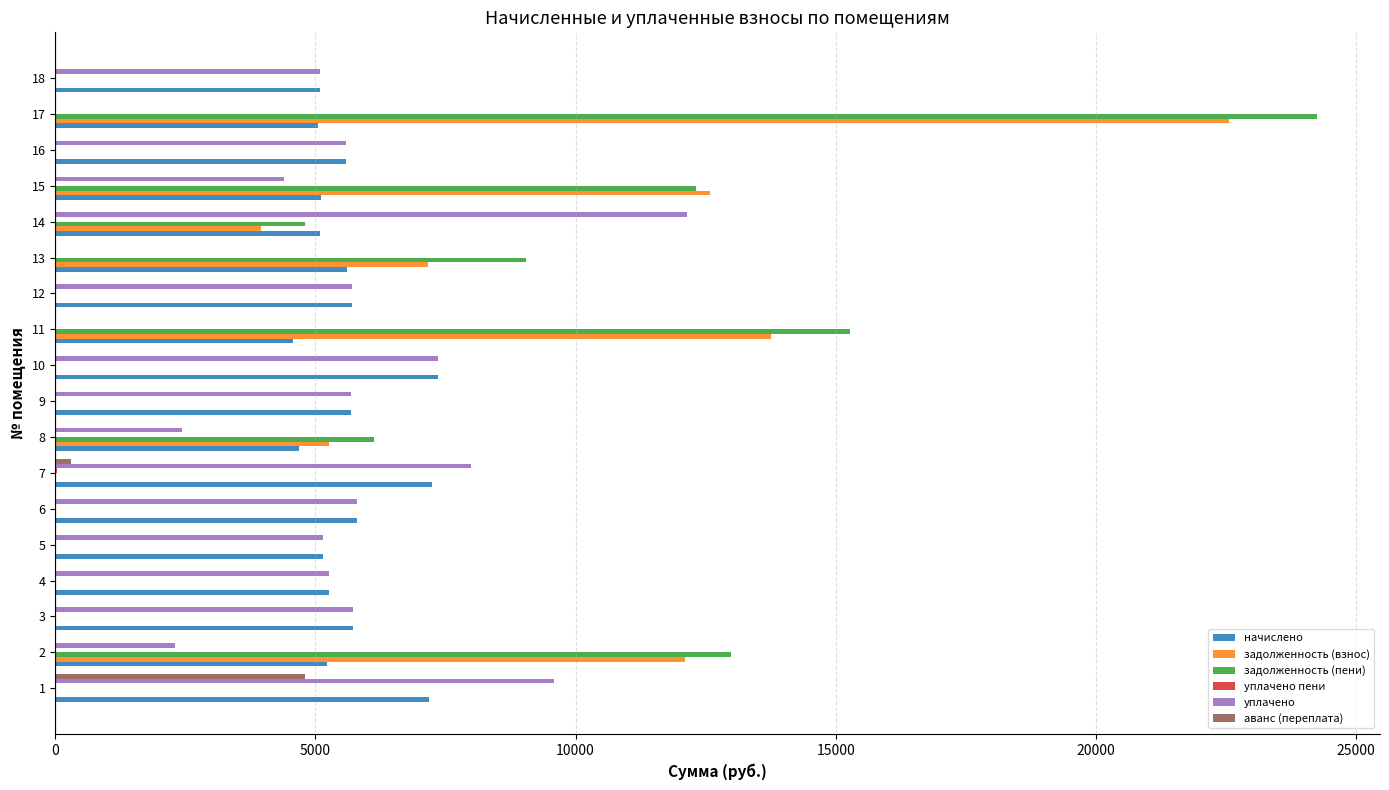

At which category does the chart reach its peak across all series?

17